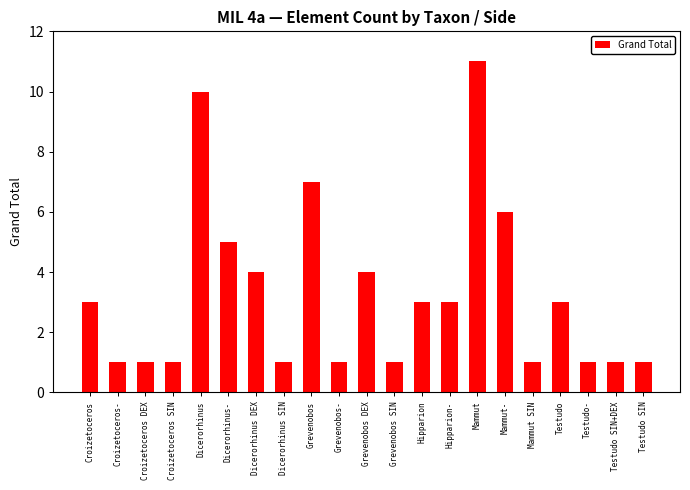

What is the minimum value shown in the chart?

1